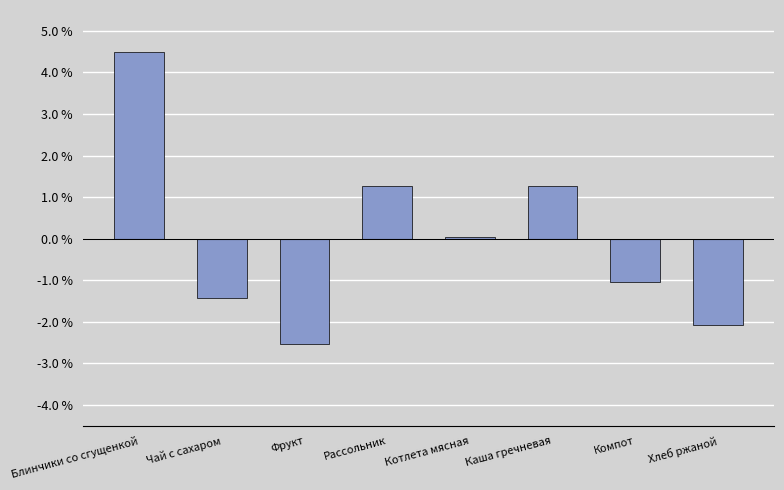

What is the change in value from Фрукт to Котлета мясная?

+2.6